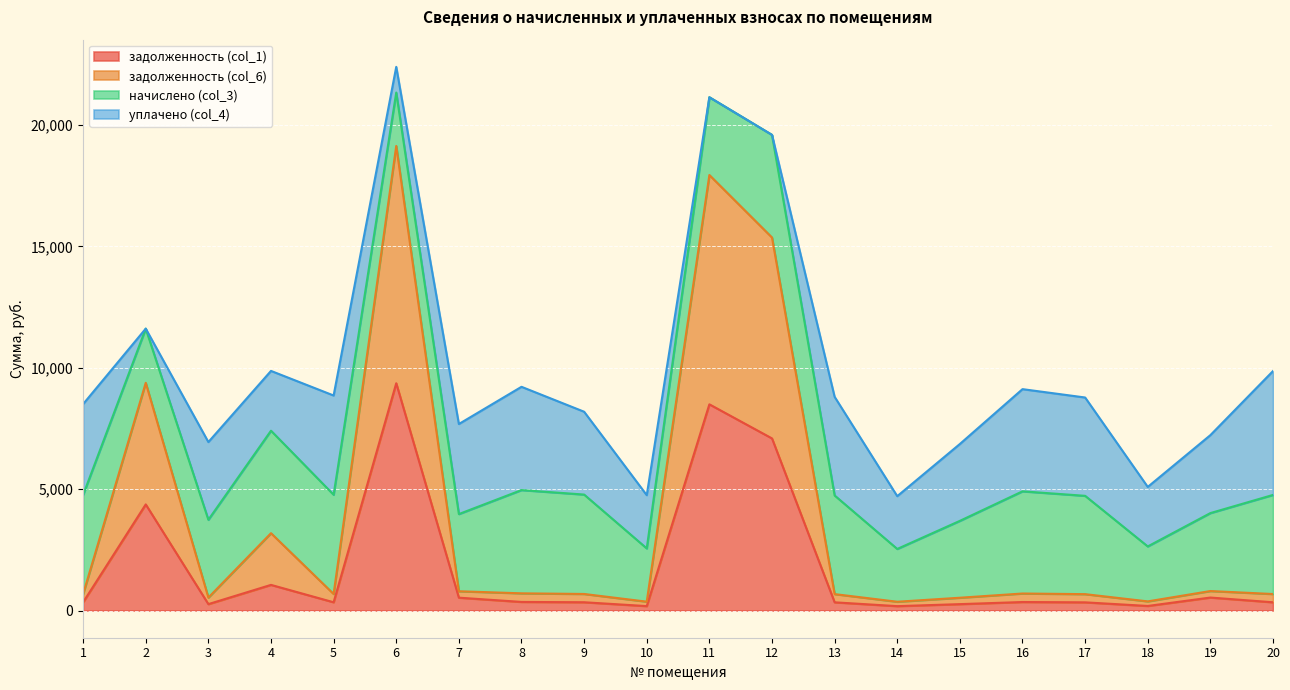

How many data points in задолженность (col_6) are above 682?

10